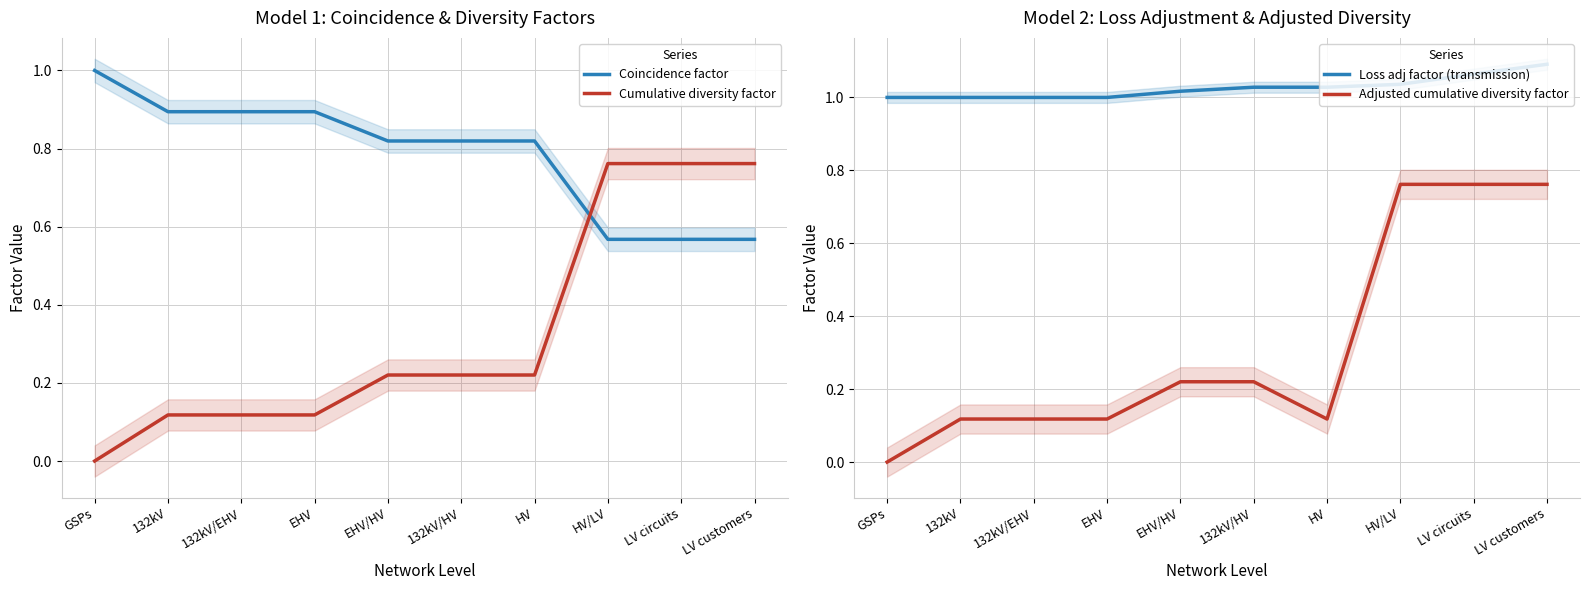

How many series are shown in this chart?

4